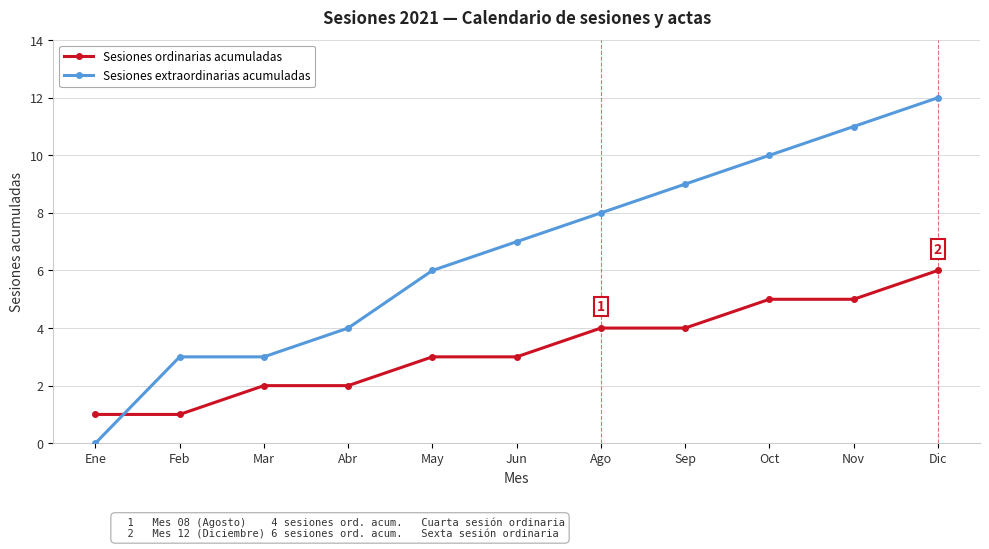

Which series has the largest total across all categories?

Sesiones extraordinarias acumuladas